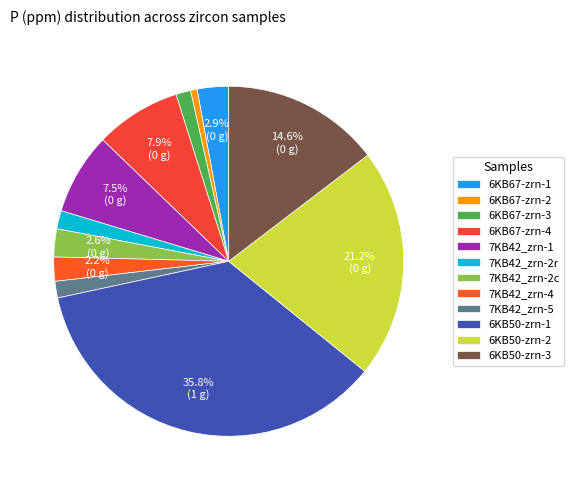

How many segments does this pie chart have?

12